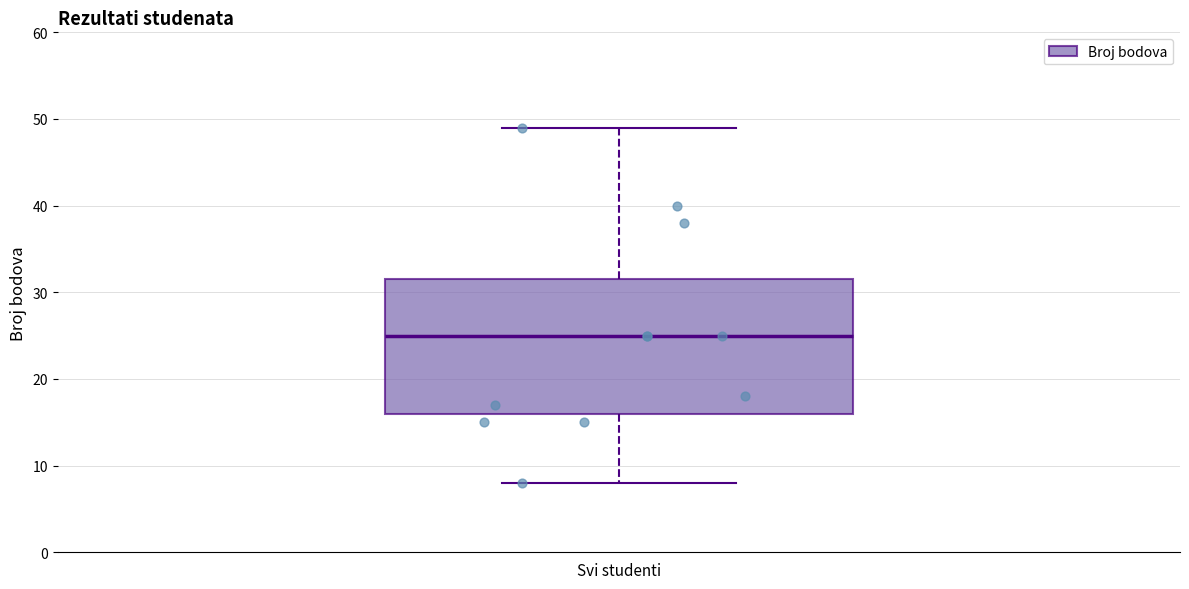

Read this box plot against the y-axis: the position of the median line, the range covered by the box, and the ends of both whiskers. The values are not printed on the chart, so give them approximately, as read against the axis.

median 25, box 16 to 32, whiskers 8 to 49